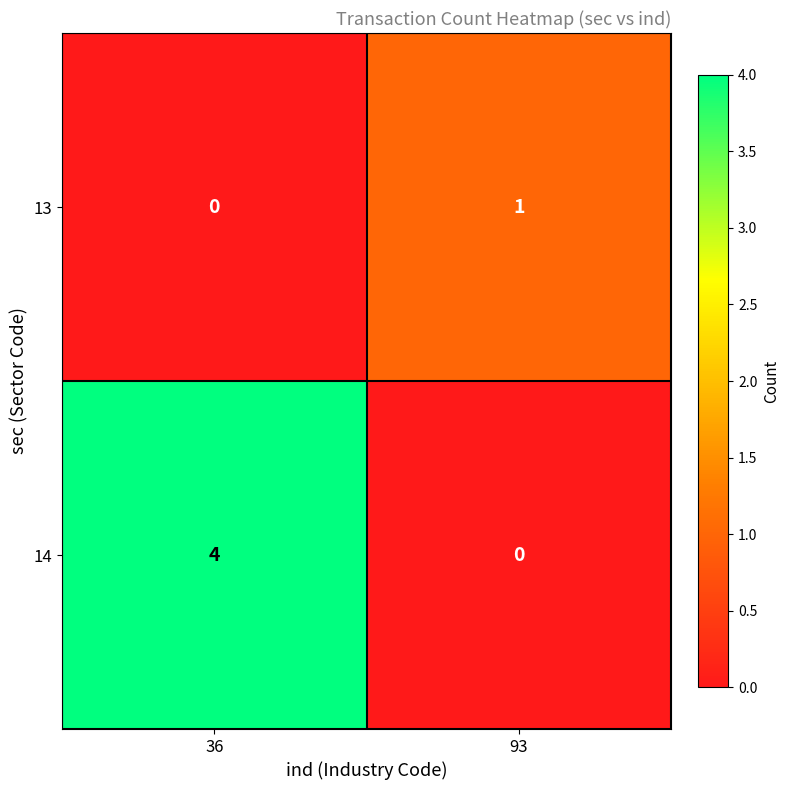

True or false: 14 has a value of 0 at 93.

True